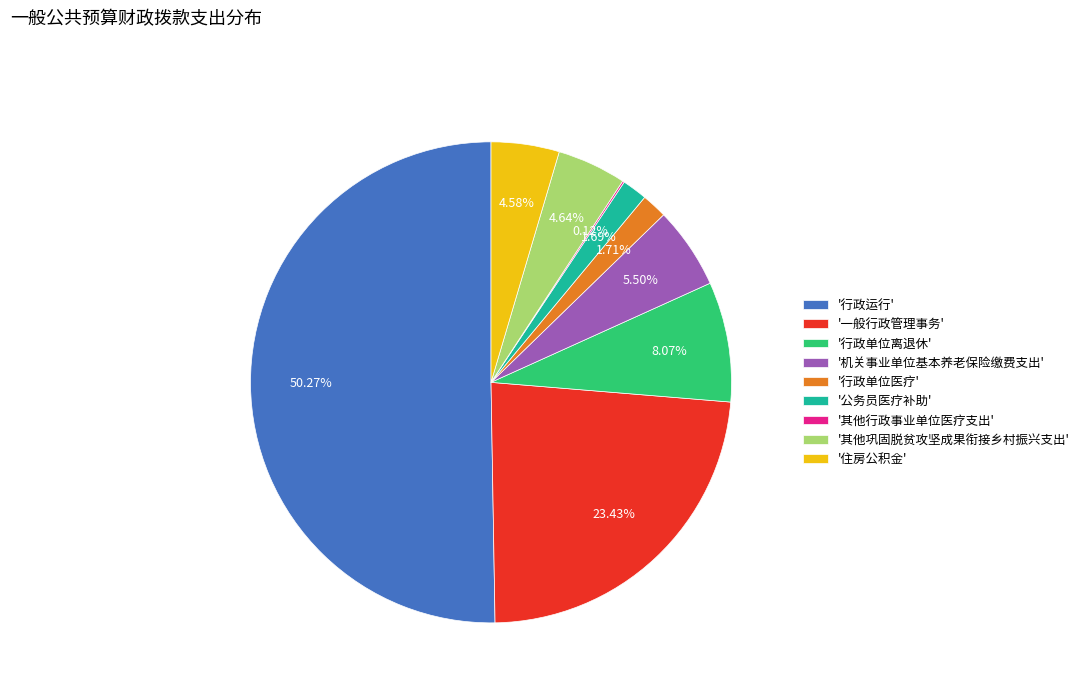

Does '其他巩固脱贫攻坚成果衔接乡村振兴支出' account for over 50% of the chart?

No